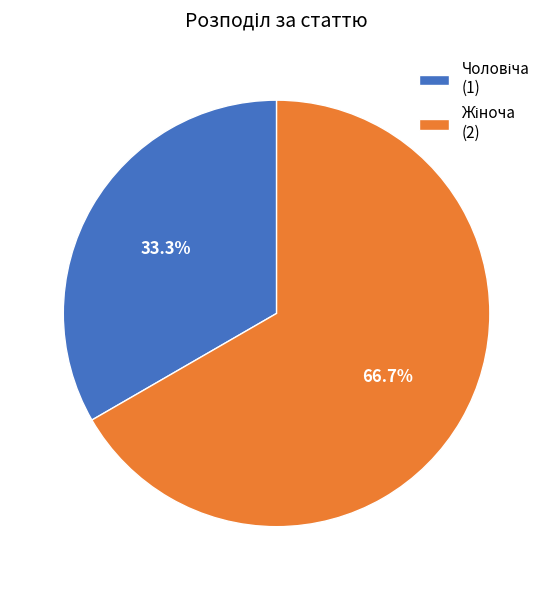

How many segments does this pie chart have?

2